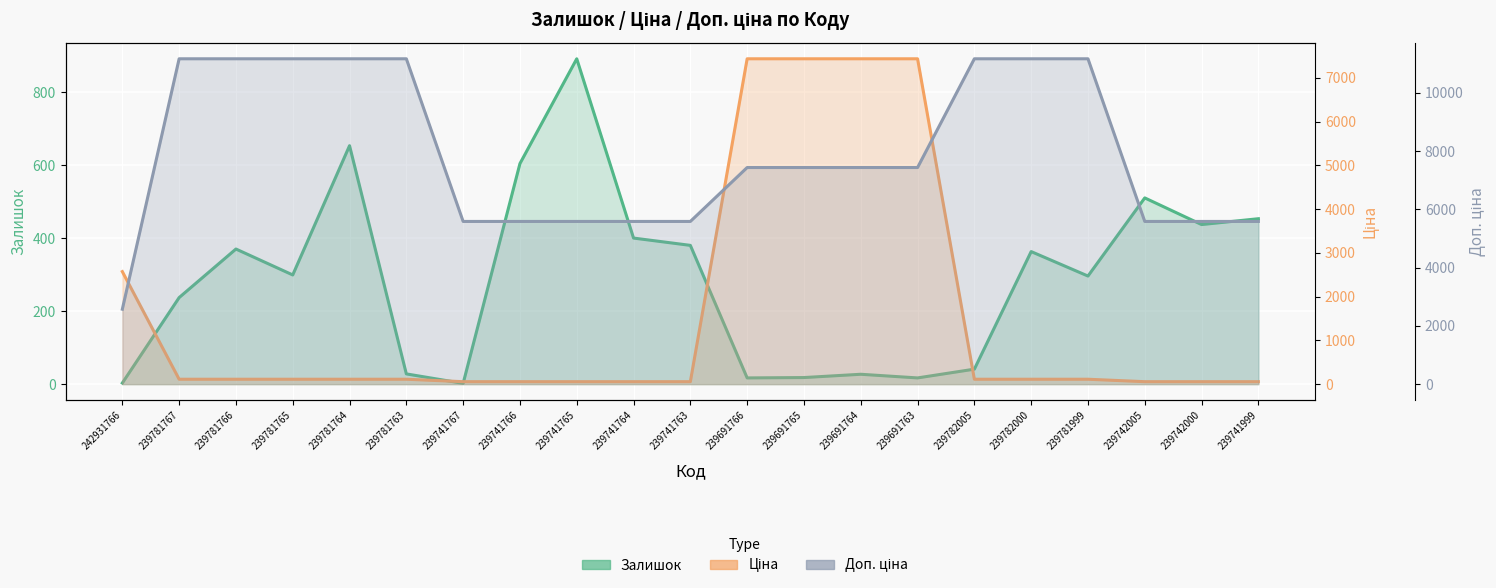

Between 242931766 and 239781763, which series saw the biggest shift?

Доп. ціна